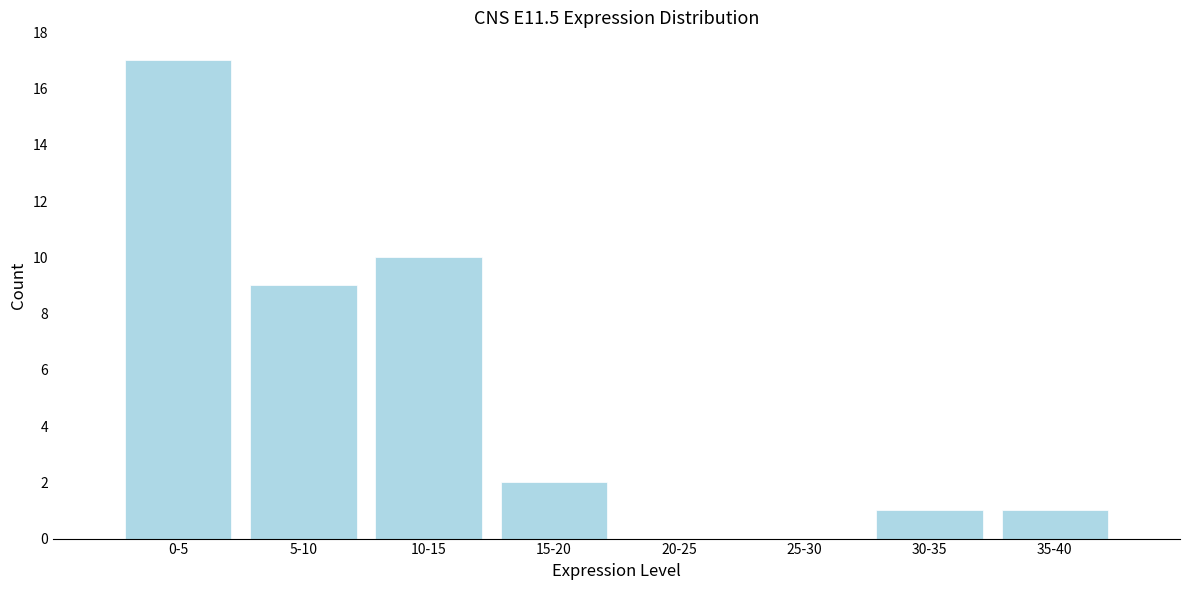

Reading left to right, what are all the values shown in this chart?

0-5=17	5-10=9	10-15=10	15-20=2	20-25=0	25-30=0	30-35=1	35-40=1